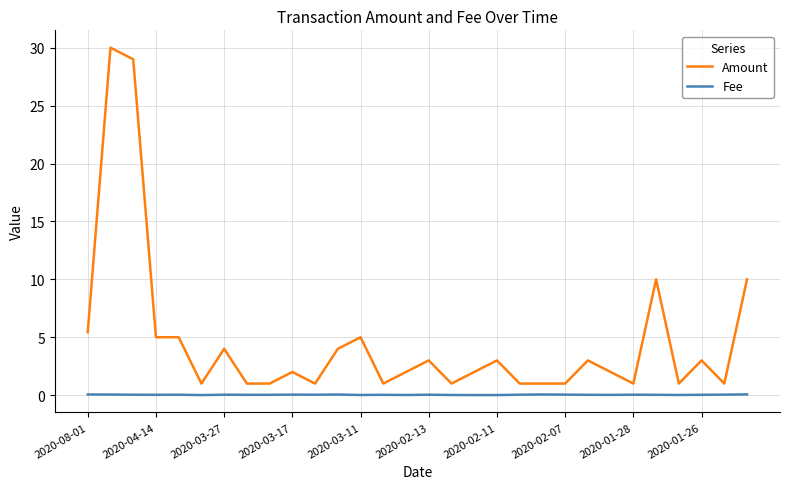

True or false: Fee and Amount intersect in this chart.

False